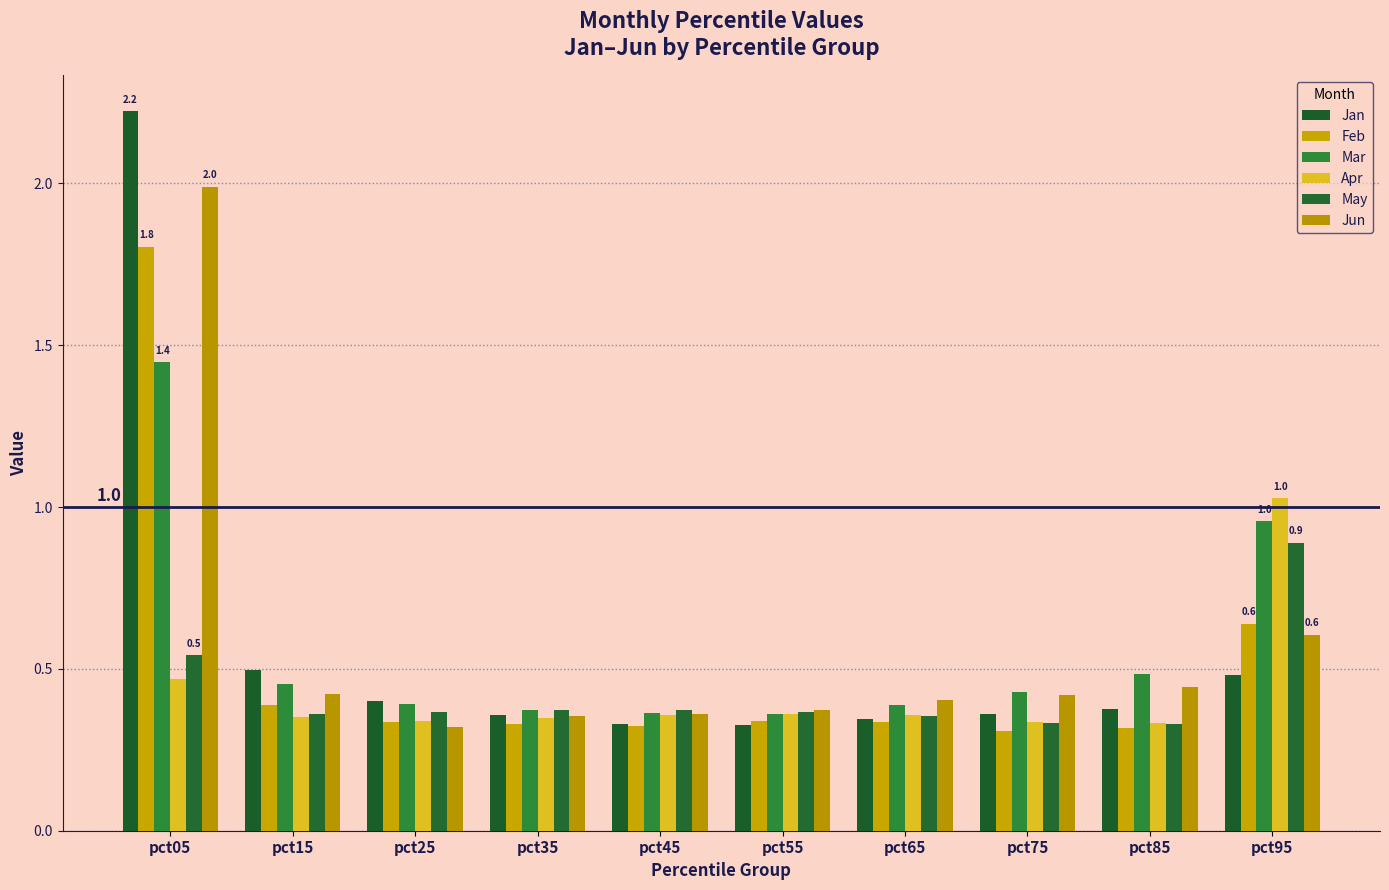

What is the spread (max minus min) of values at pct65?

0.1